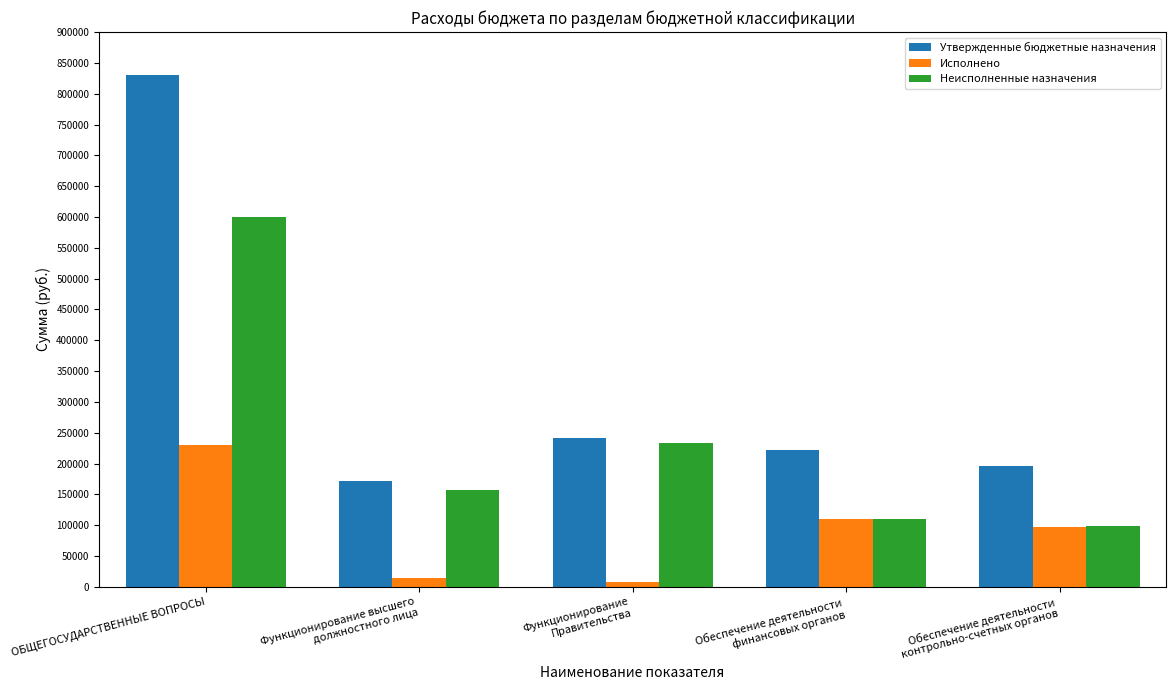

True or false: Неисполненные назначения has a value of 98301.0 at Обеспечение деятельности
контрольно-счетных органов.

True